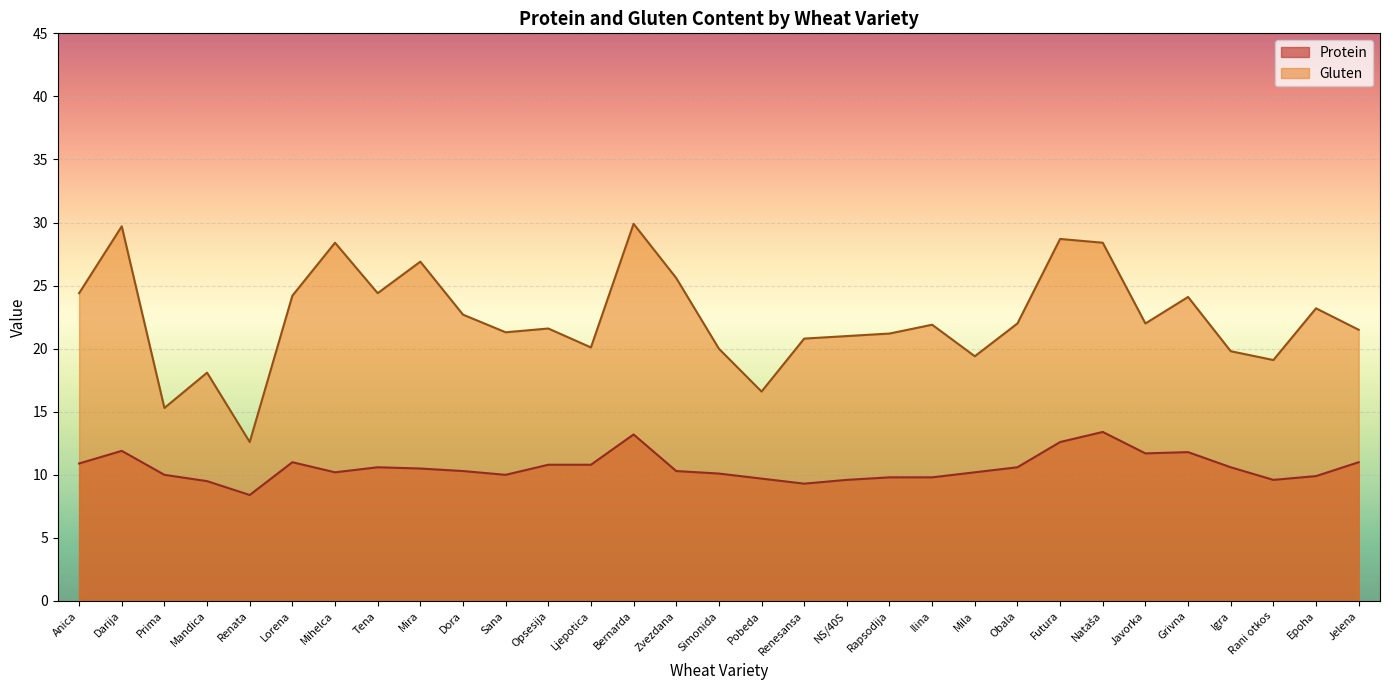

What is the greatest value displayed?

29.9